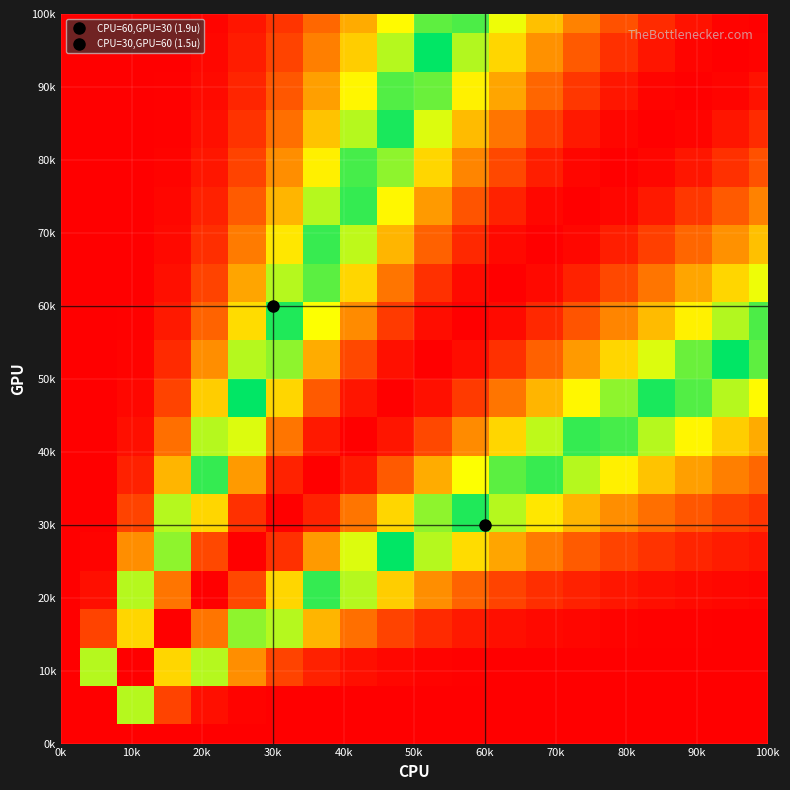

Count the number of categories in the chart.

20